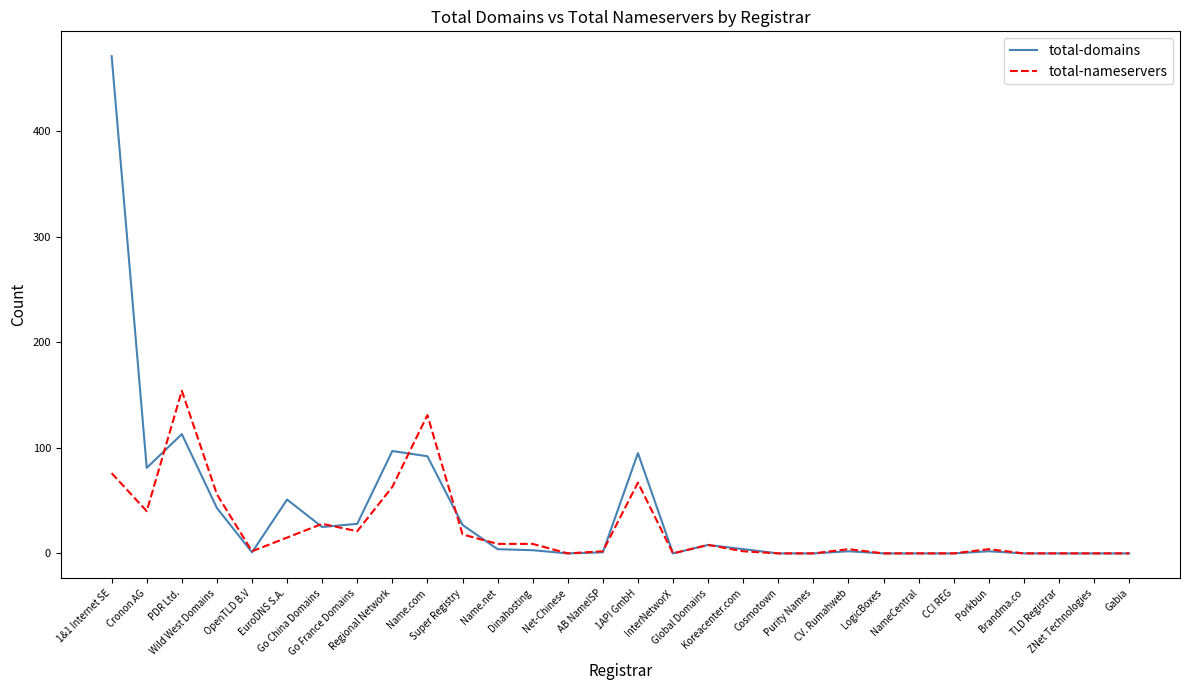

How many lines are shown in the chart?

2